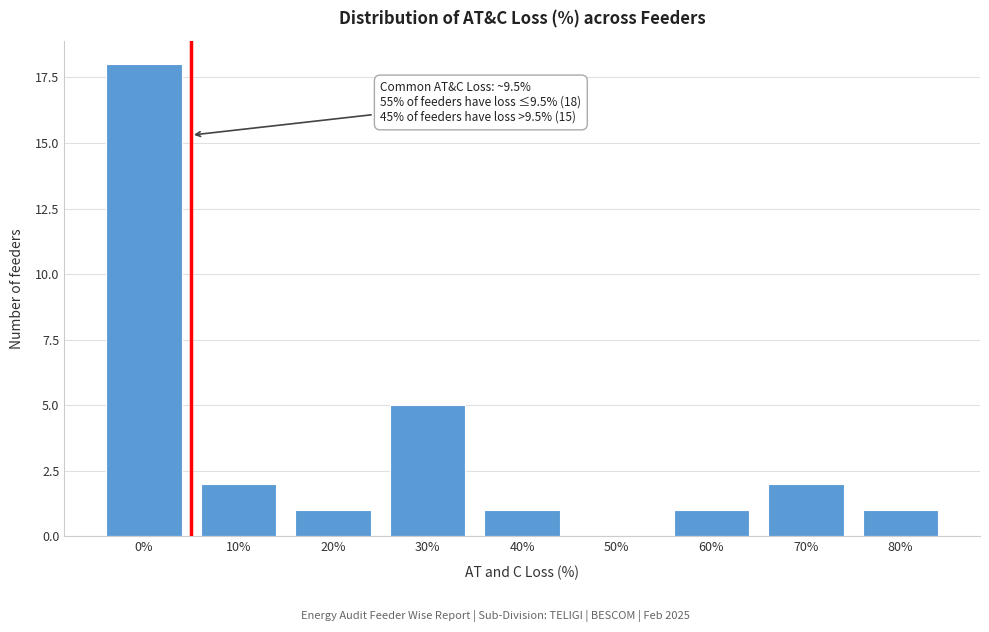

Reading left to right, list all the values displayed in this chart.

0%=18	10%=2	20%=1	30%=5	40%=1	50%=0	60%=1	70%=2	80%=1